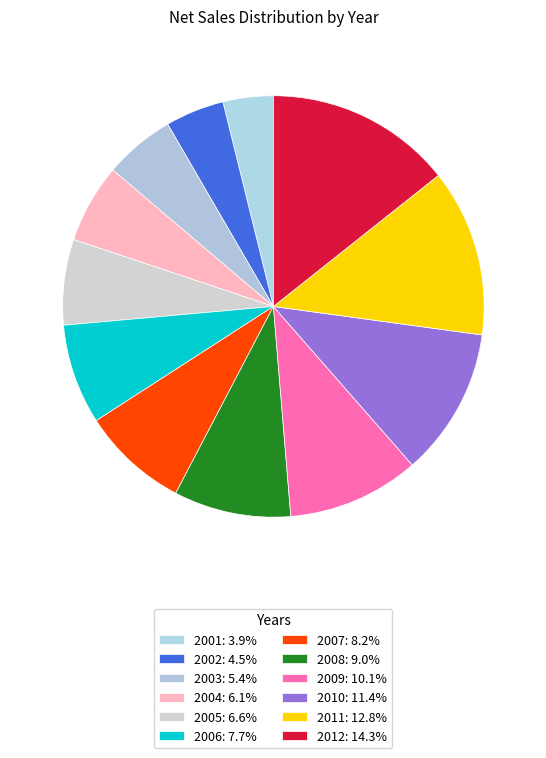

Count the number of slices in the pie.

12